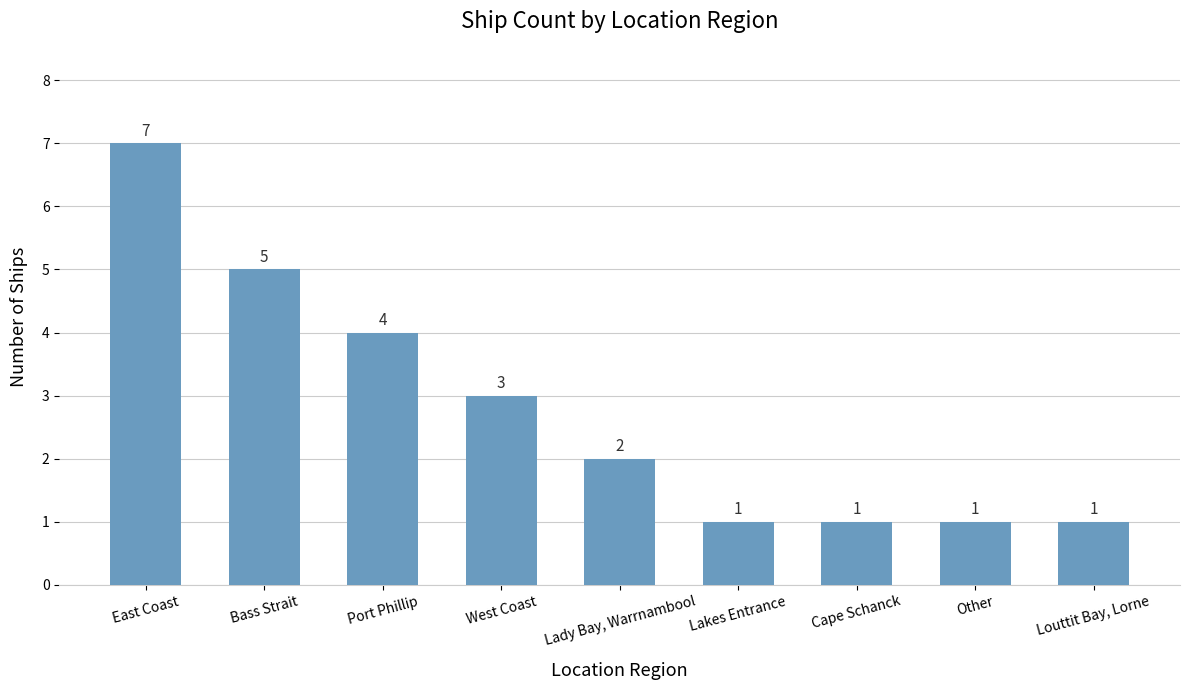

What is the value of the 6th bar from the left?

1